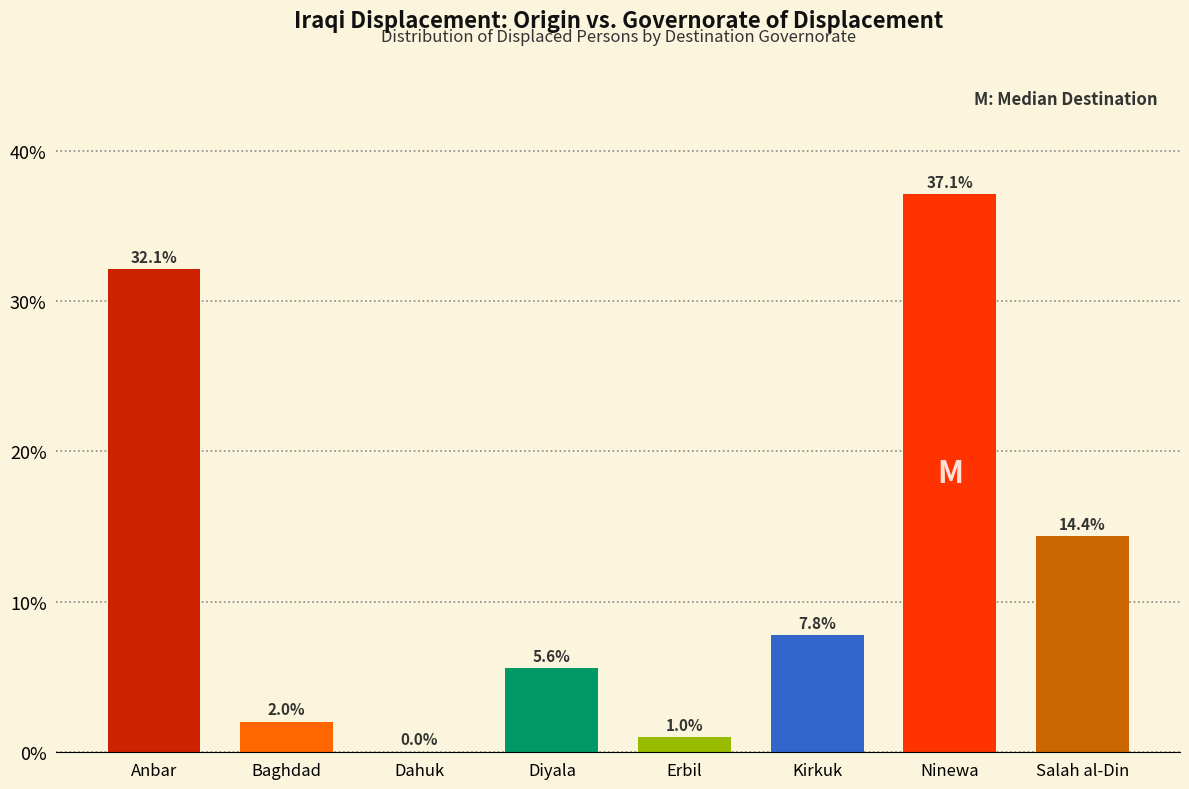

The value at Anbar is 32.1. True or false?

True